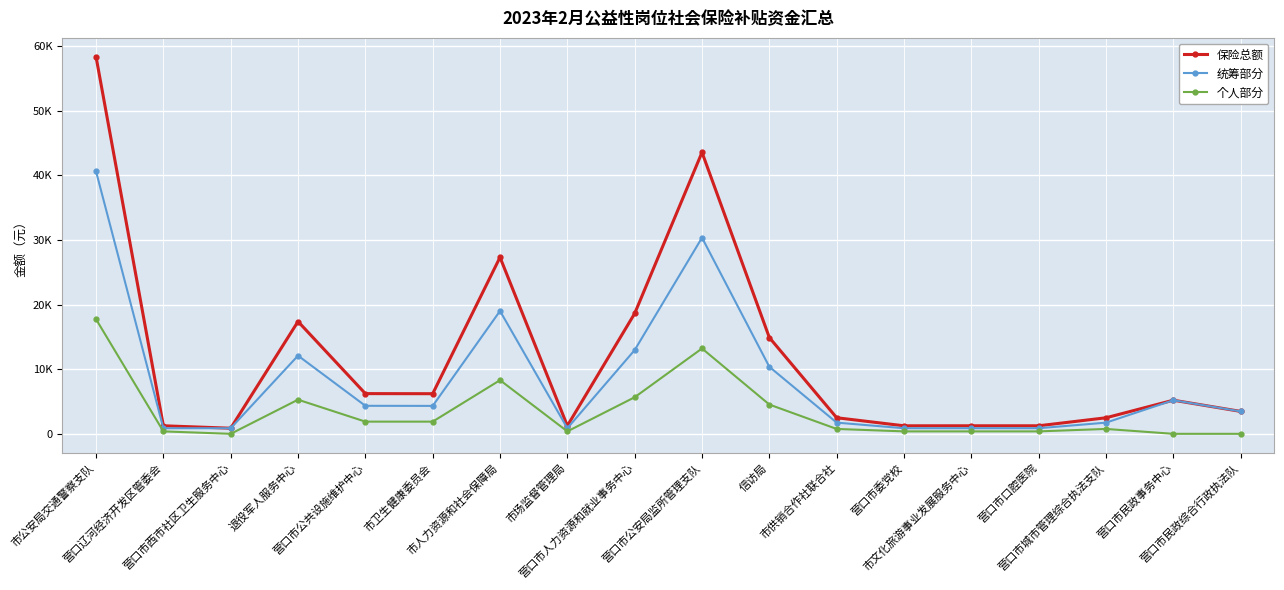

What is the label of the 4th point from the right?

营口市口腔医院